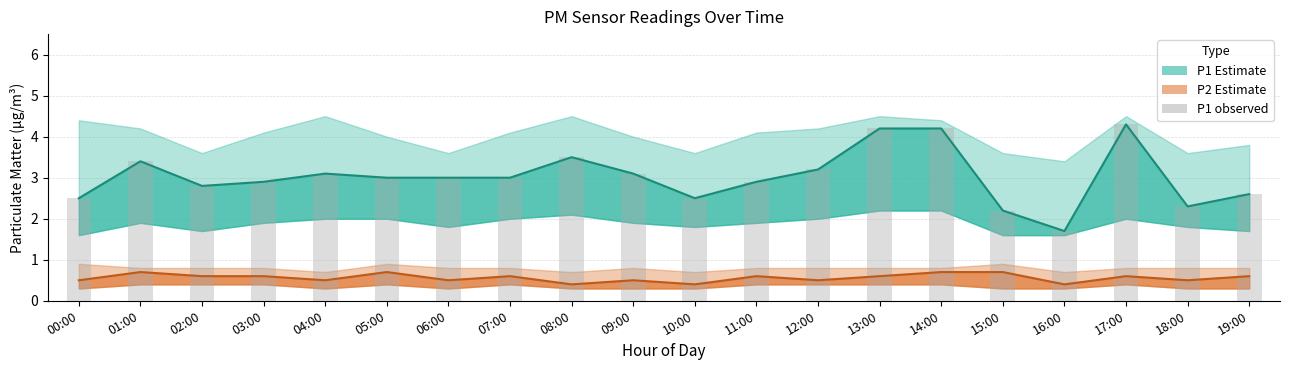

Reading left to right, extract all data points from this chart.

P1 (PM2.5): 2.5	3.4	2.8	2.9	3.1	3.0	3.0	3.0	3.5	3.1	2.5	2.9	3.2	4.2	4.2	2.2	1.7	4.3	2.3	2.6
P2 (PM10): 0.5	0.7	0.6	0.6	0.5	0.7	0.5	0.6	0.4	0.5	0.4	0.6	0.5	0.6	0.7	0.7	0.4	0.6	0.5	0.6
P1 raw: 2.5	3.4	2.8	2.9	3.1	3.0	3.0	3.0	3.5	3.1	2.5	2.9	3.2	4.2	4.2	2.2	1.7	4.3	2.3	2.6